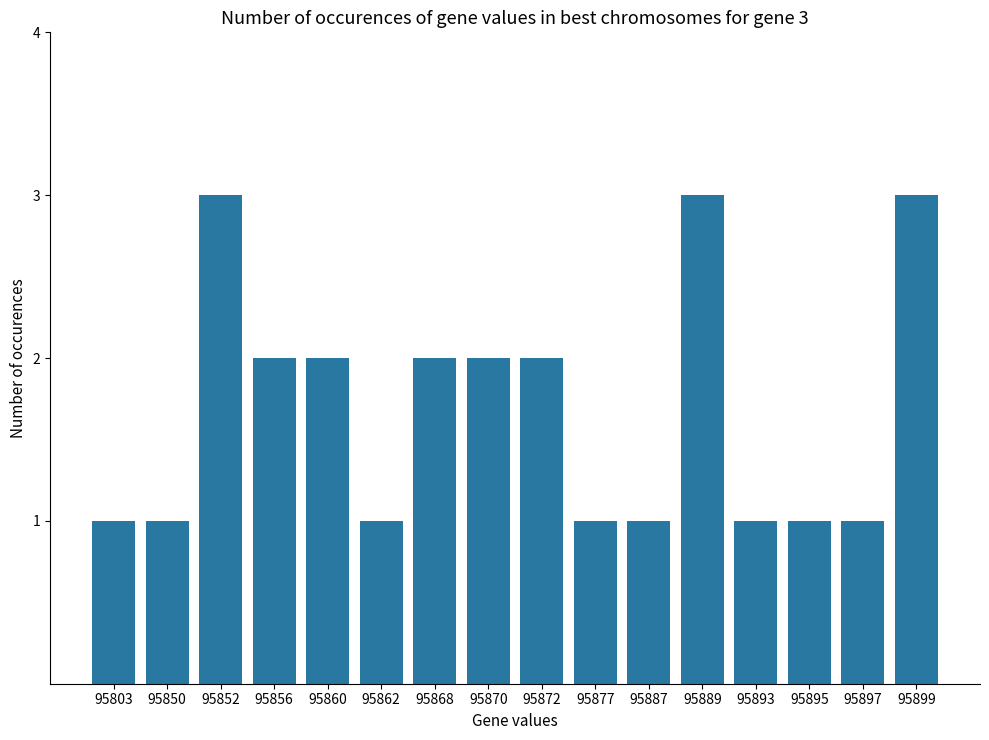

Reading left to right, what are all the values shown in this chart?

1	1	3	2	2	1	2	2	2	1	1	3	1	1	1	3